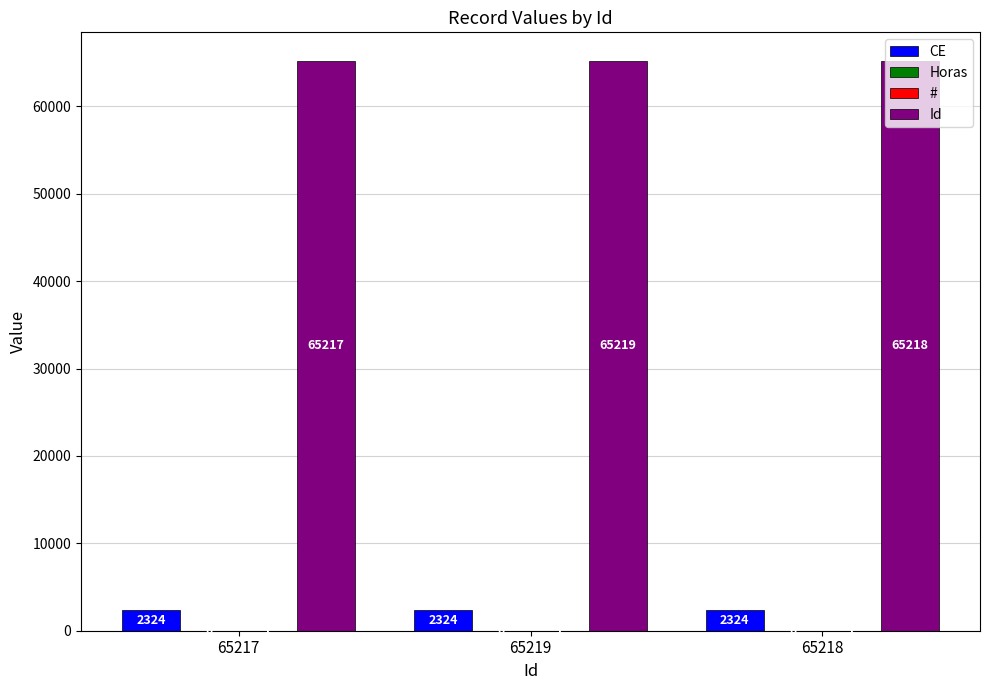

At which label is Id closest to 65218?

65218